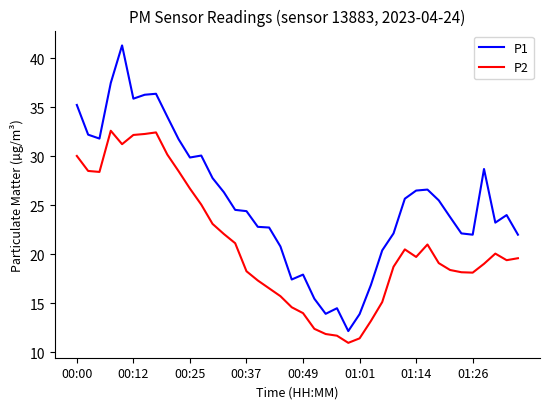

Which series has the largest total across all categories?

P1